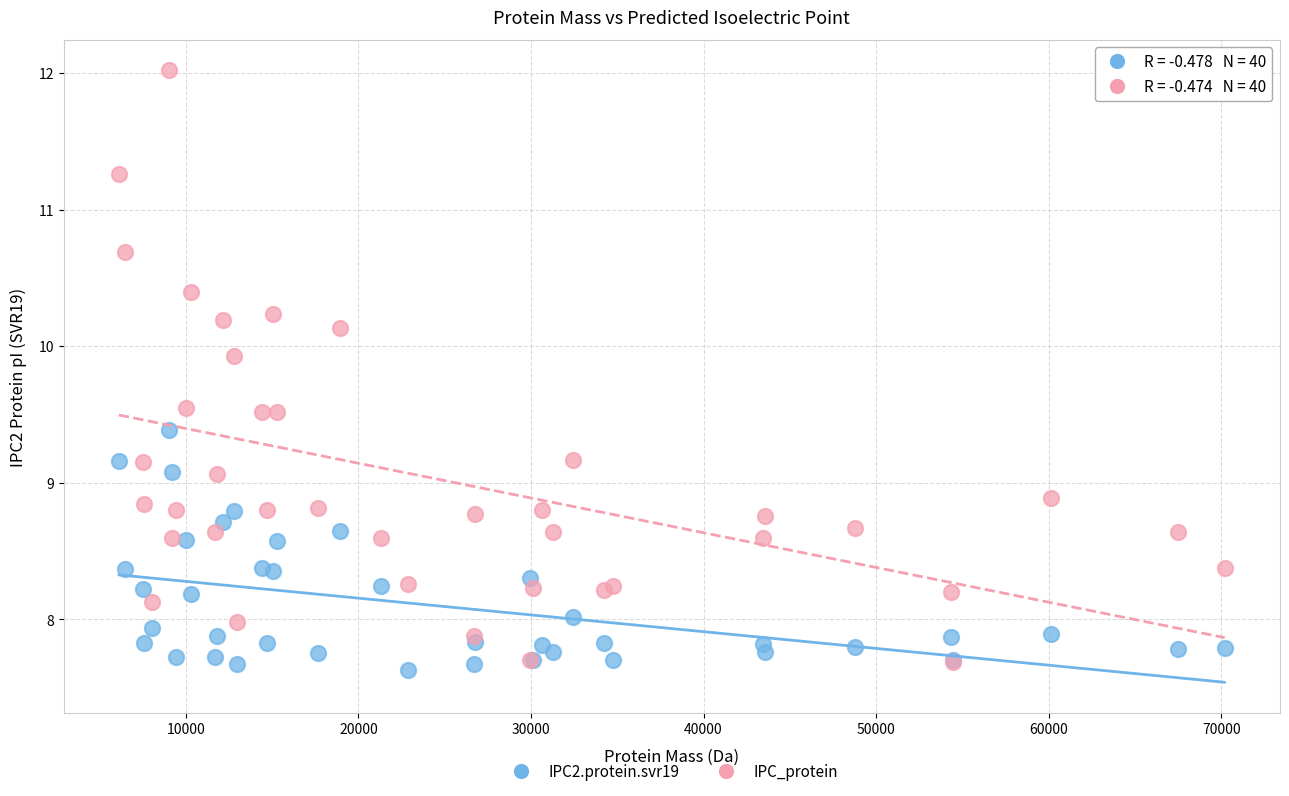

Which series contains the highest Y value?

IPC_protein